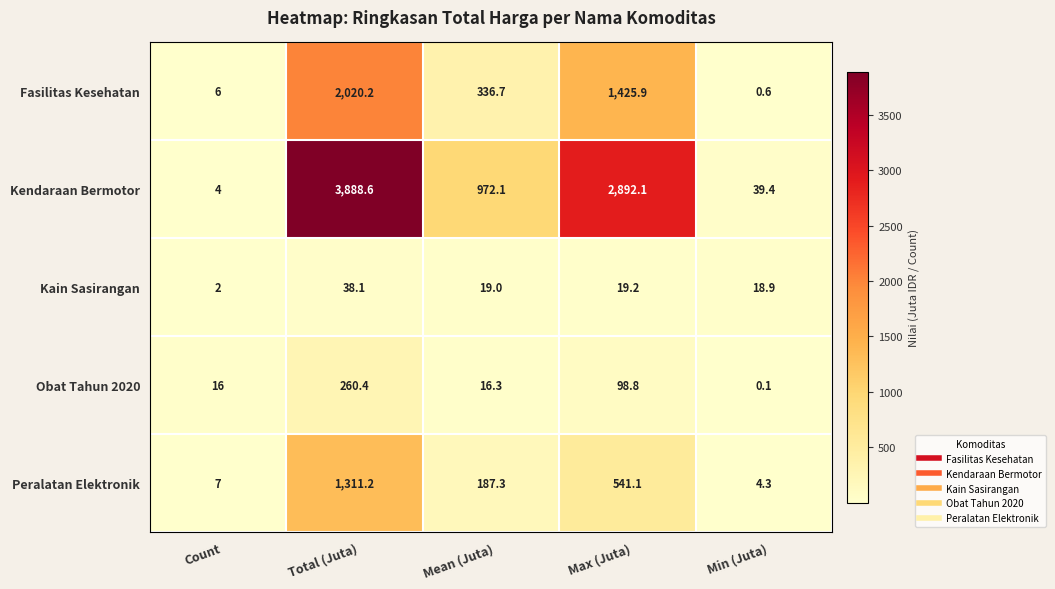

How many values in the Fasilitas Kesehatan series exceed 336?

3